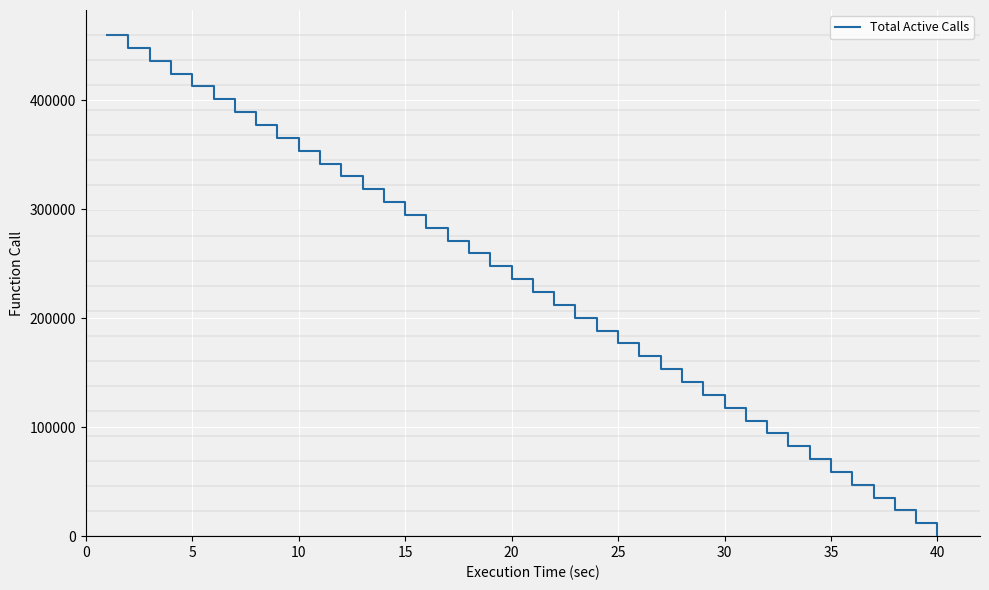

What is the greatest value displayed?

459613.1